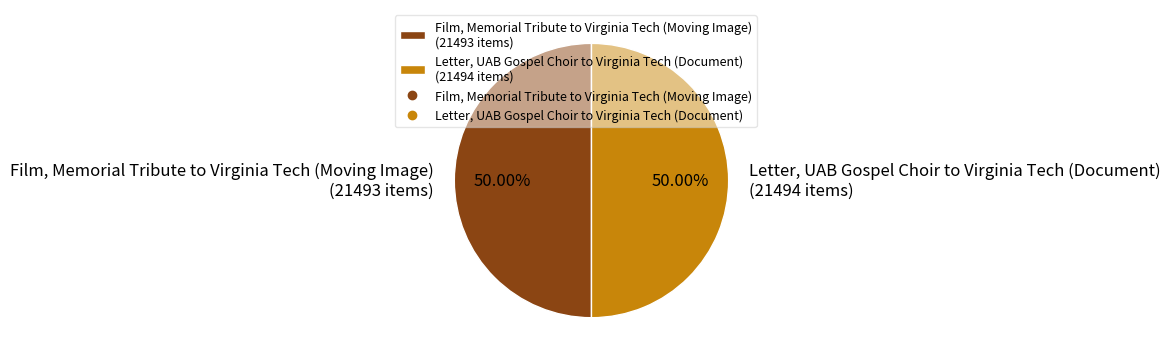

What is the ratio of the value at Film, Memorial Tribute to Virginia Tech (Moving Image) (21493 items) to the value at Letter, UAB Gospel Choir to Virginia Tech (Document) (21494 items)?

1.0